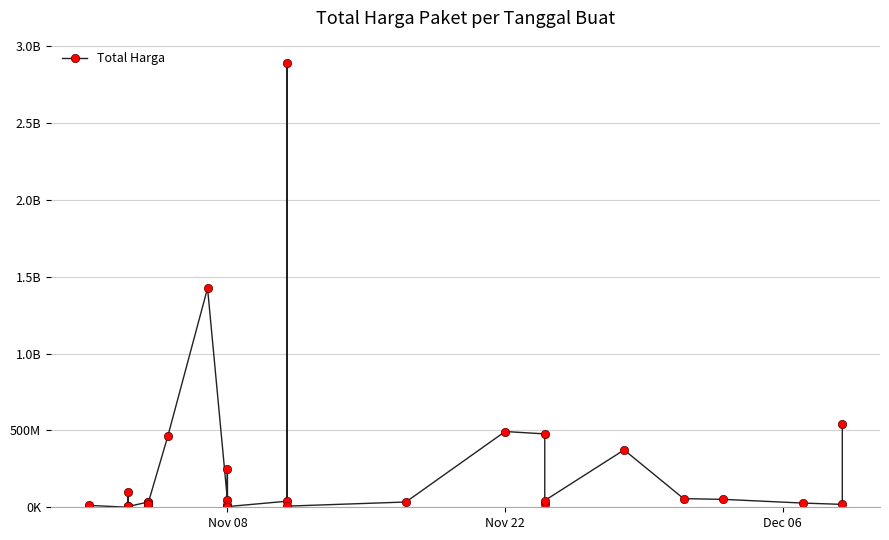

How many distinct data groups are displayed?

1